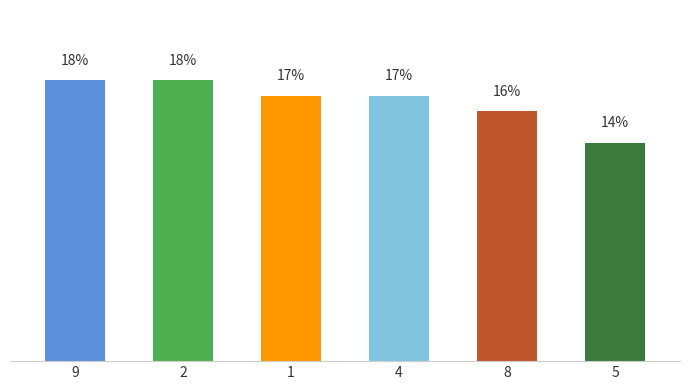

At which category does the chart reach its peak across all series?

9